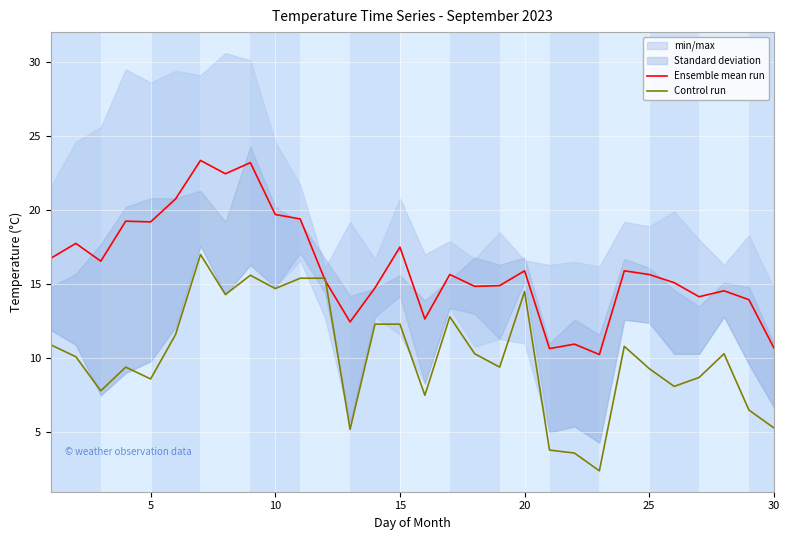

What is the maximum value for Control run?

17.0